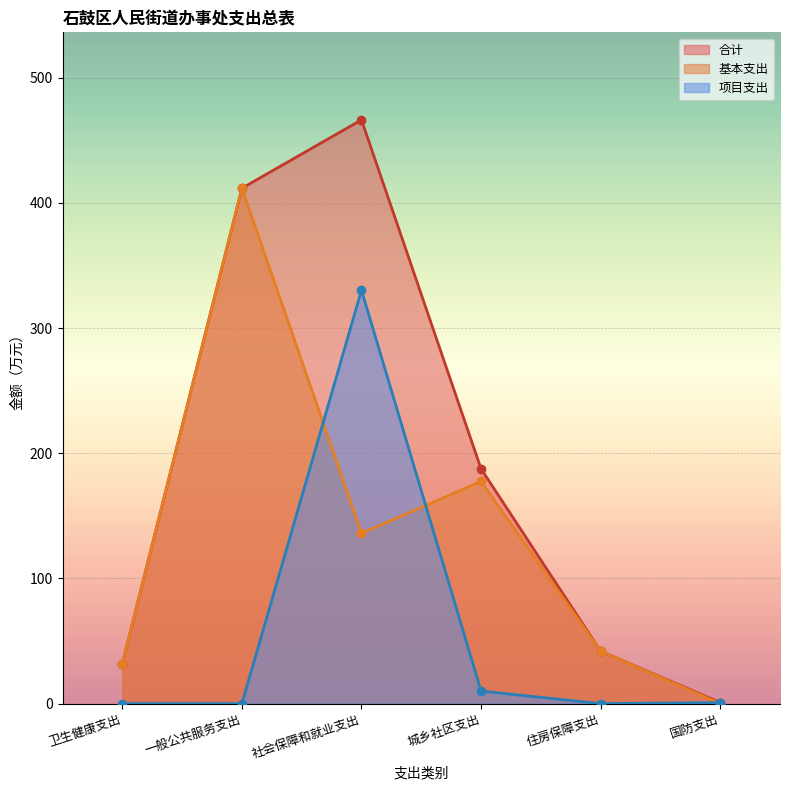

Which series has the largest range (max minus min)?

合计